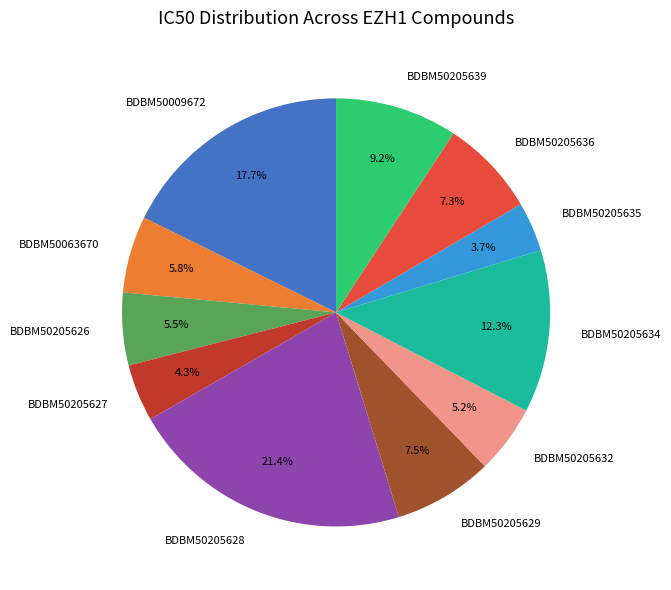

Which category has the smallest portion of the pie?

BDBM50205635